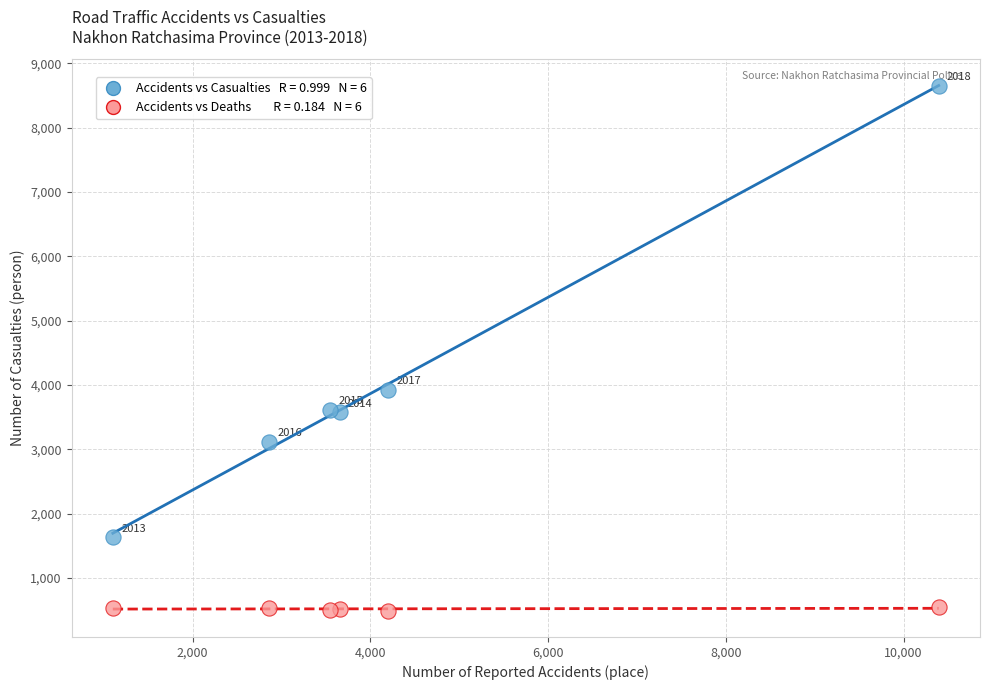

Across all data points, what is the range of Y values (max minus min)?

8164